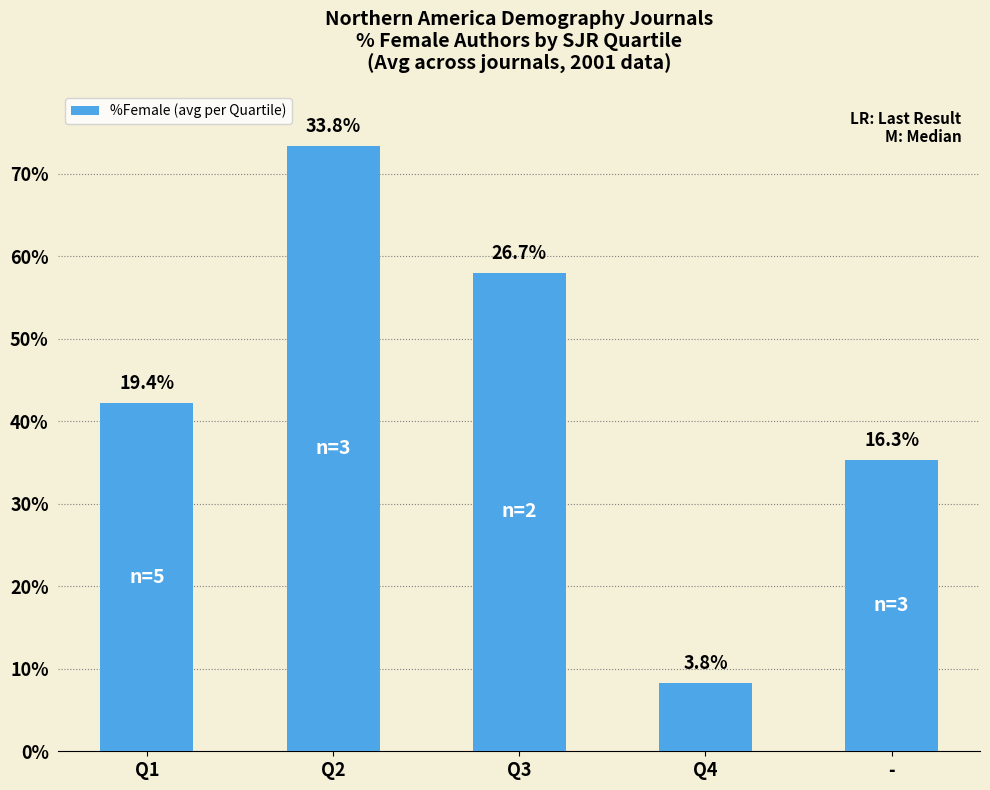

Are the bars horizontal?

No